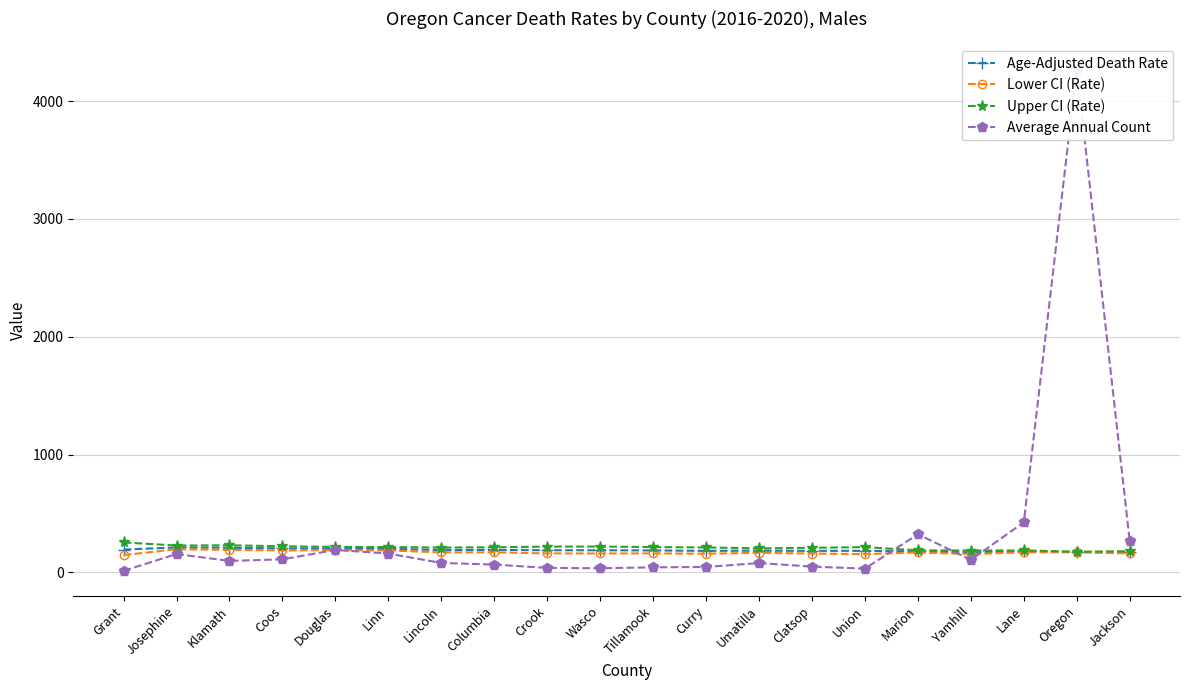

Which has a higher value, Jackson or Curry?

Curry